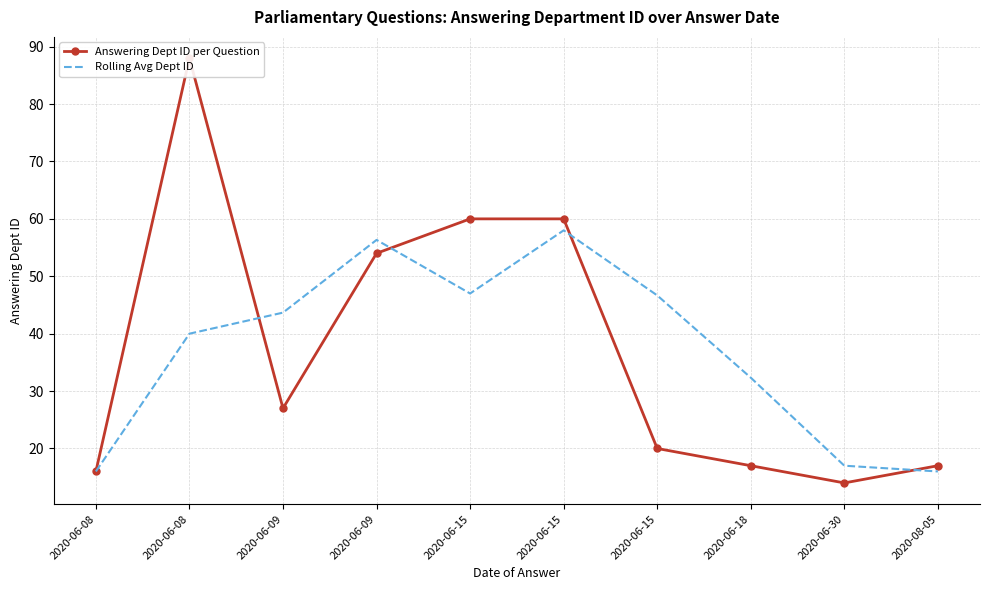

True or false: Answering Dept ID per Question has more than 0 interior local peaks.

True